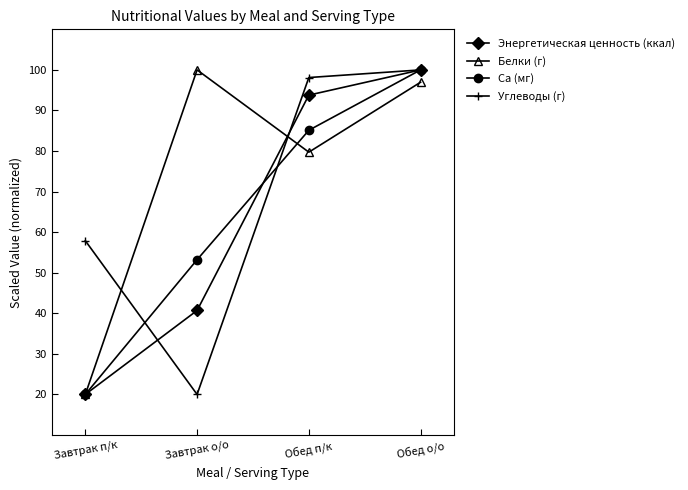

What is the greatest value displayed?

100.0